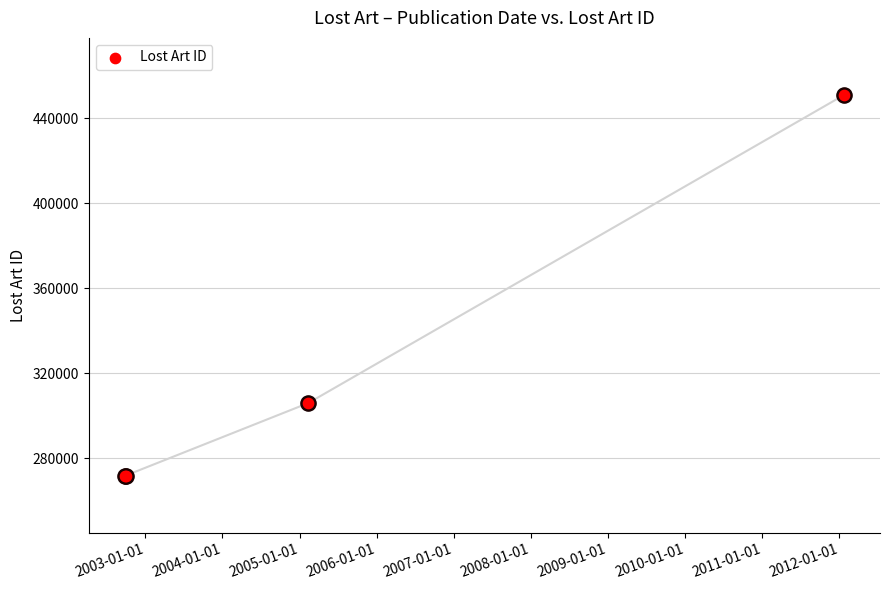

Between 2003-01-01 and 2004-01-01, which is larger?

2004-01-01